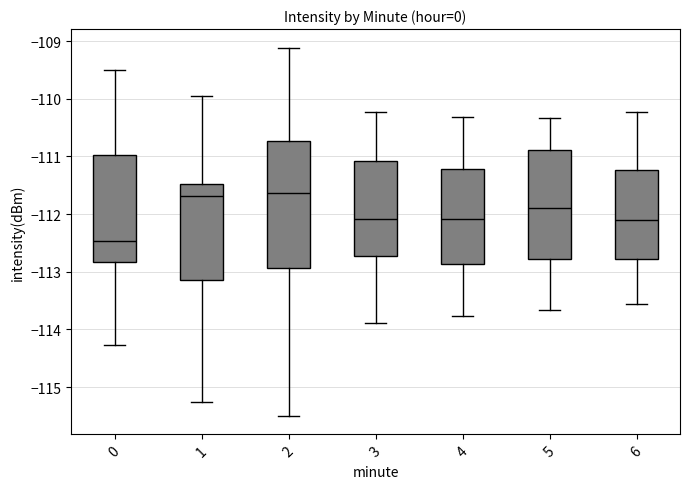

Reading left to right, transcribe this box plot: for each box, give where its median line is, the range the box spans, and where its two whiskers end, as read against the y-axis. The values are not printed on the chart, so give them approximately, as read against the axis.

0: median -112.5, box -112.8 to -111.0, whiskers -114.3 to -109.5
1: median -111.7, box -113.1 to -111.5, whiskers -115.3 to -109.9
2: median -111.6, box -112.9 to -110.7, whiskers -115.5 to -109.1
3: median -112.1, box -112.7 to -111.1, whiskers -113.9 to -110.2
4: median -112.1, box -112.9 to -111.2, whiskers -113.8 to -110.3
5: median -111.9, box -112.8 to -110.9, whiskers -113.7 to -110.3
6: median -112.1, box -112.8 to -111.2, whiskers -113.6 to -110.2